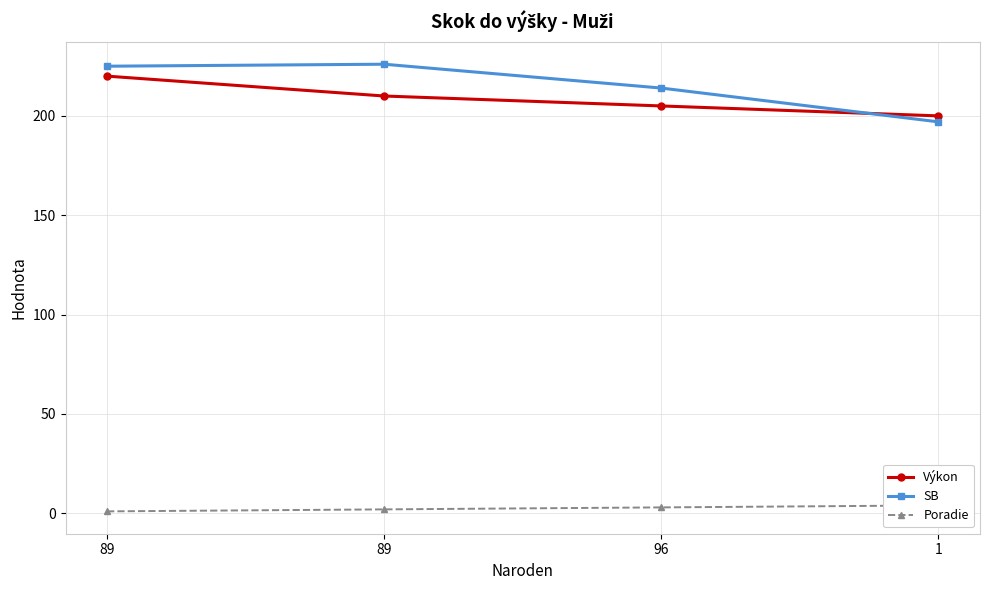

Count the Poradie values in the range 2 to 4.

3